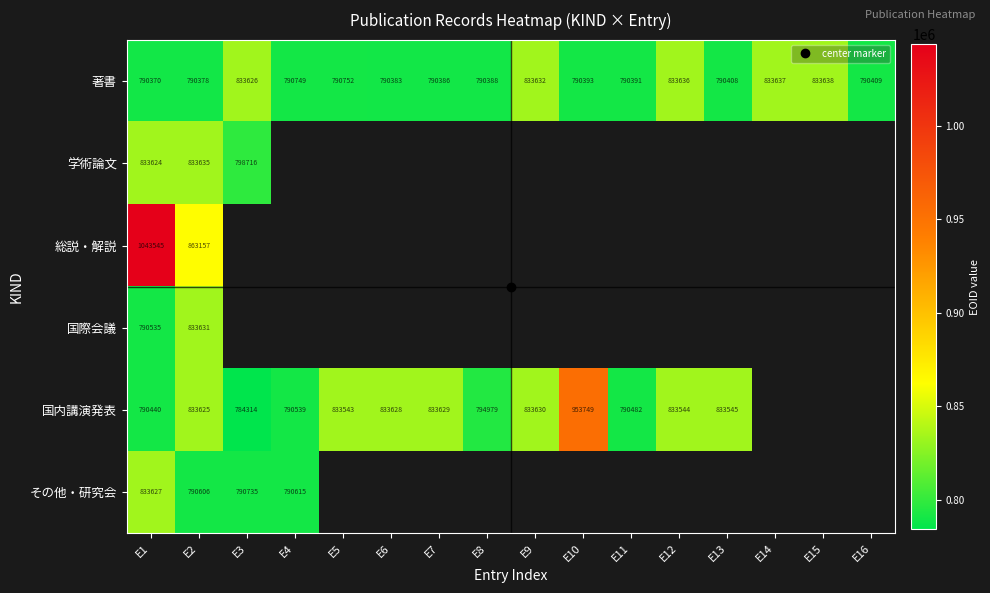

Which category has the lowest value in the 学術論文 series?

E3